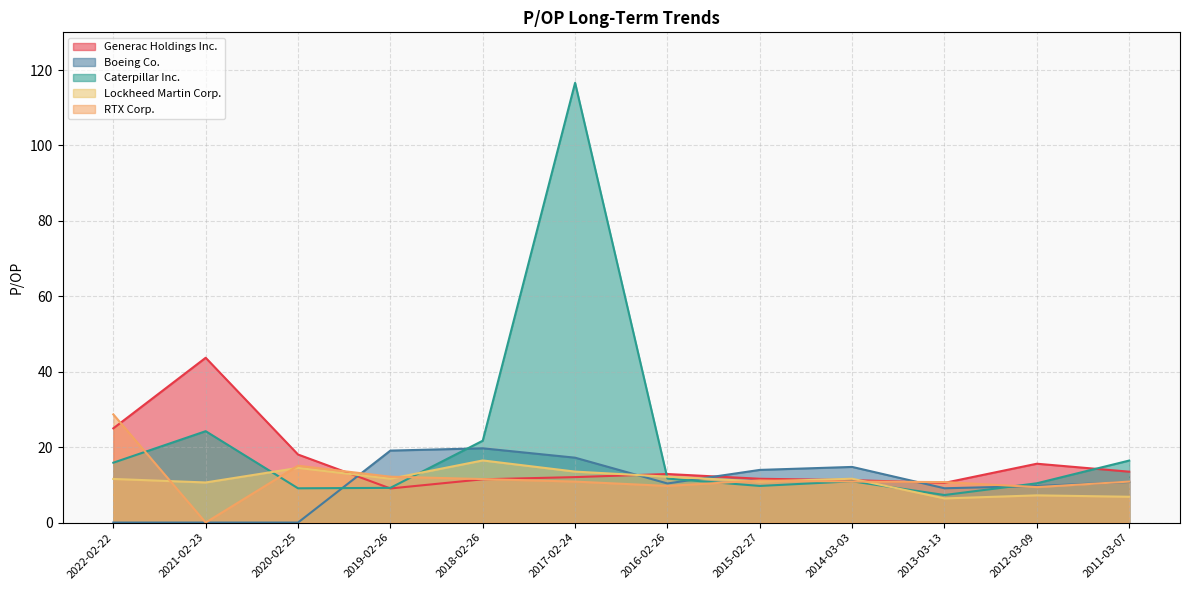

What are all the series names shown in the legend?

Generac Holdings Inc., Boeing Co., Caterpillar Inc., Lockheed Martin Corp., RTX Corp.